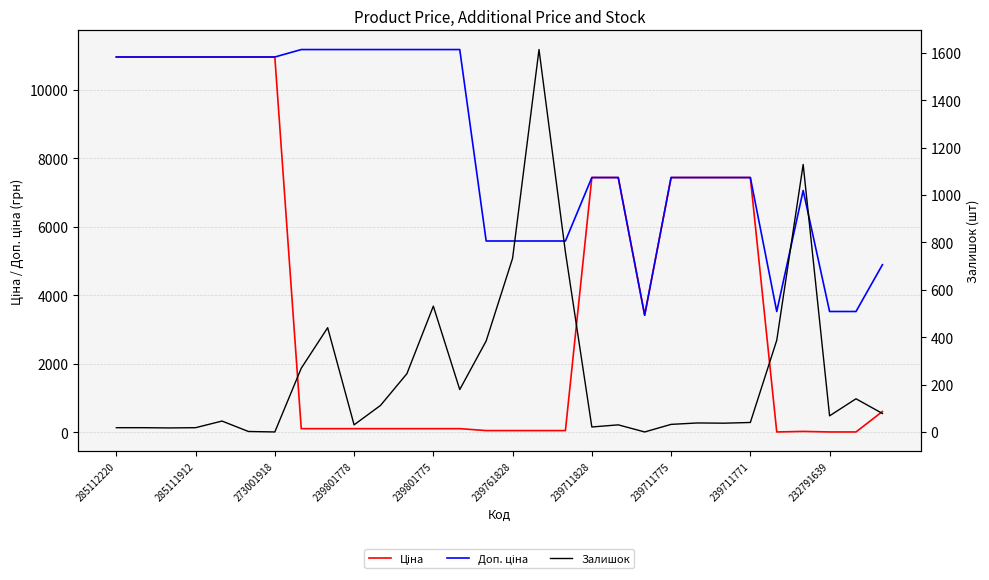

List the series in order of their overall mean, lowest first.

Залишок, Ціна, Доп. ціна